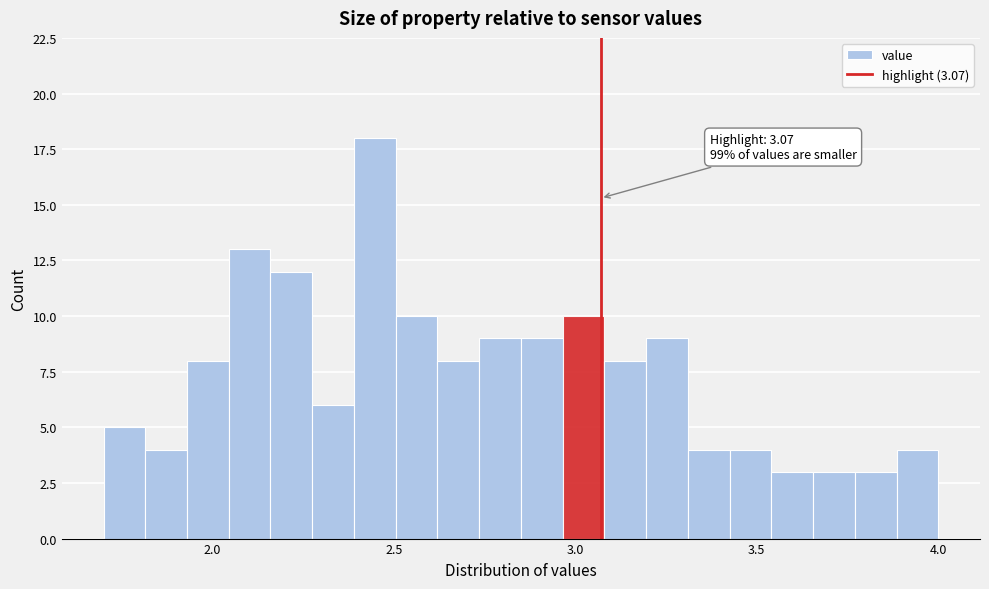

Read against the x-axis, roughly where is the centre of the tallest bar?

2.45